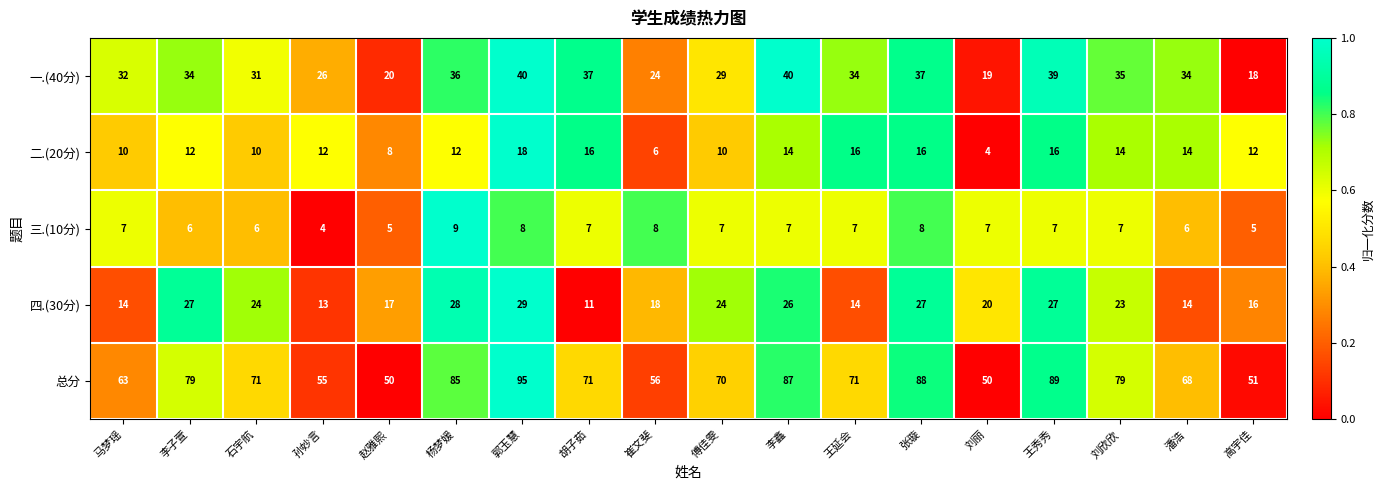

At how many categories does at least one series exceed 42?

18